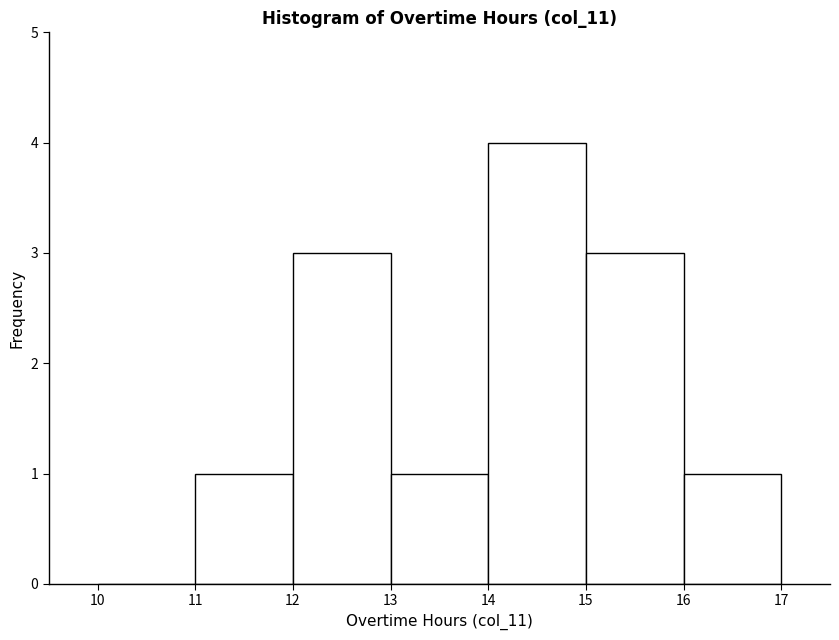

Over which range of the x-axis is the bar tallest?

14 to 15